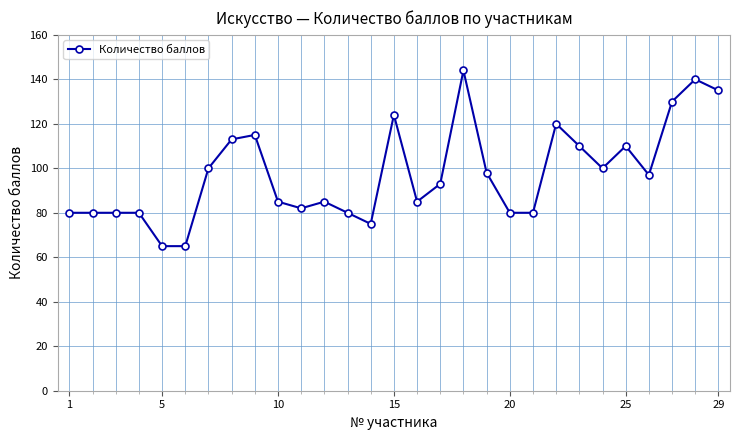

True or false: there are more than 0 points higher than both neighbors.

True